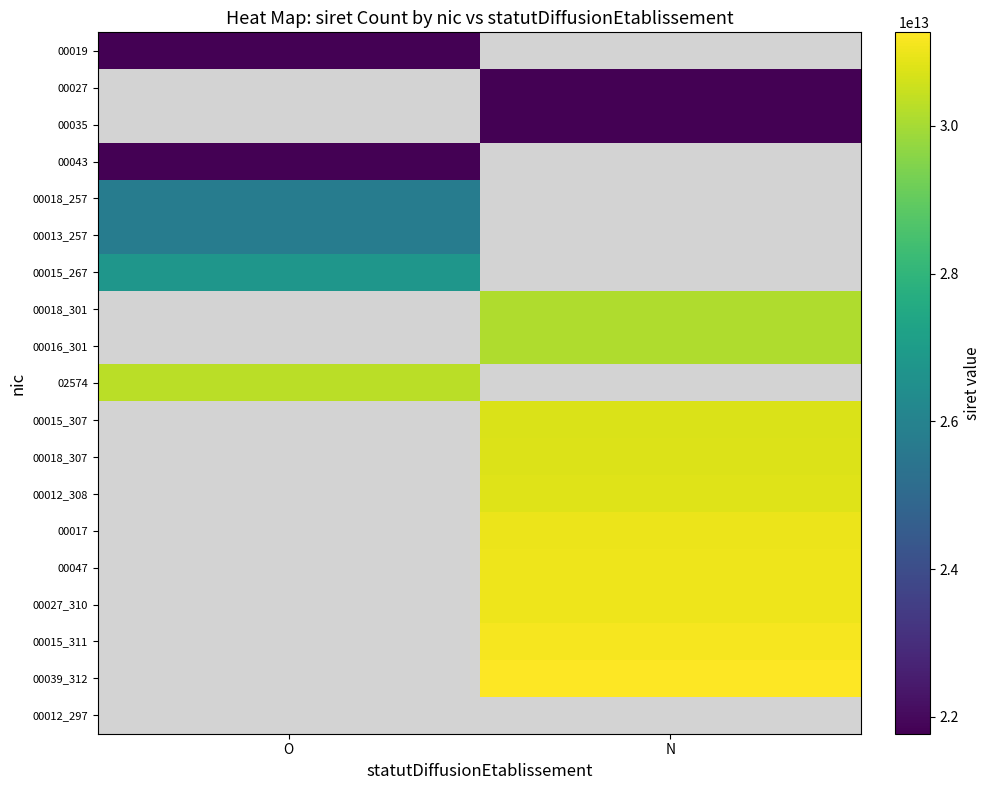

Reading left to right, transcribe all the data shown in this chart.

00019: O=21770101000019	N=0
00027: O=0	N=21770101000027
00035: O=0	N=21770101000035
00043: O=21770101000043	N=0
00018_257: O=25770051800018	N=0
00013_257: O=25770586300013	N=0
00015_267: O=26770068000015	N=0
00018_301: O=0	N=30118244000018
00016_301: O=0	N=30145380900016
02574: O=30271596602574	N=0
00015_307: O=0	N=30713655600015
00018_307: O=0	N=30774643800018
00012_308: O=0	N=30822142300012
00017: O=0	N=30991331700017
00047: O=0	N=31009130100047
00027_310: O=0	N=31025764700027
00015_311: O=0	N=31142624100015
00039_312: O=0	N=31267585300039
00012_297: O=0	N=0